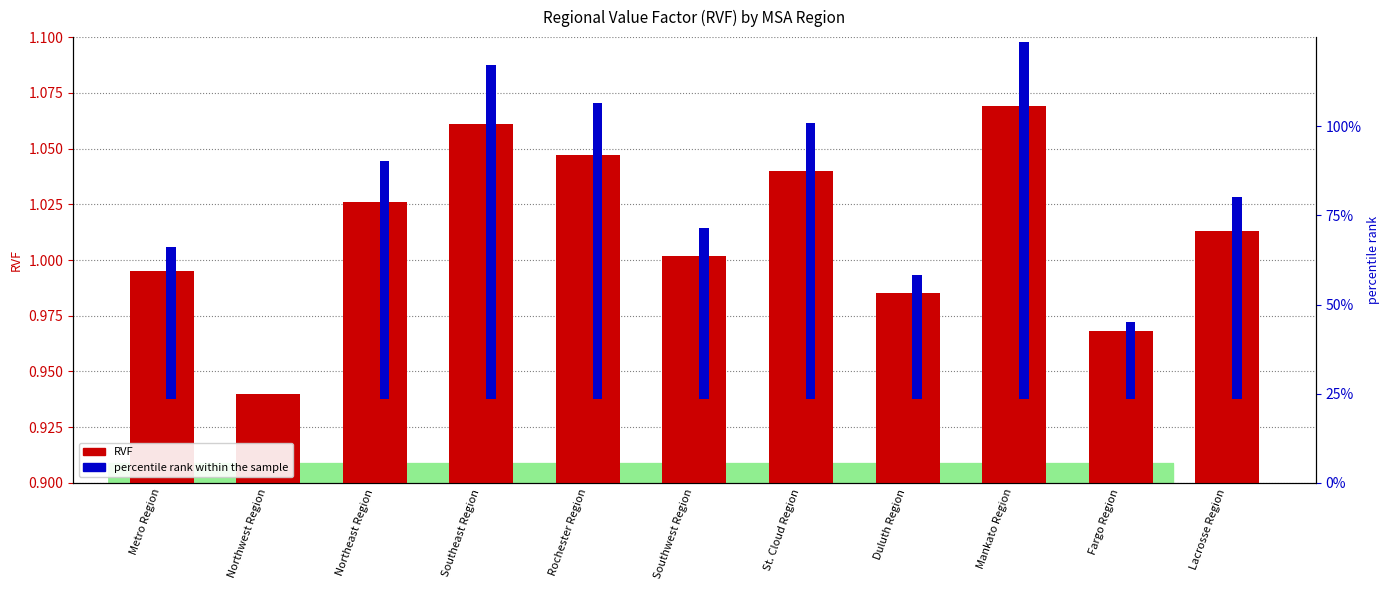

Which series has the largest total across all categories?

percentile rank within the sample